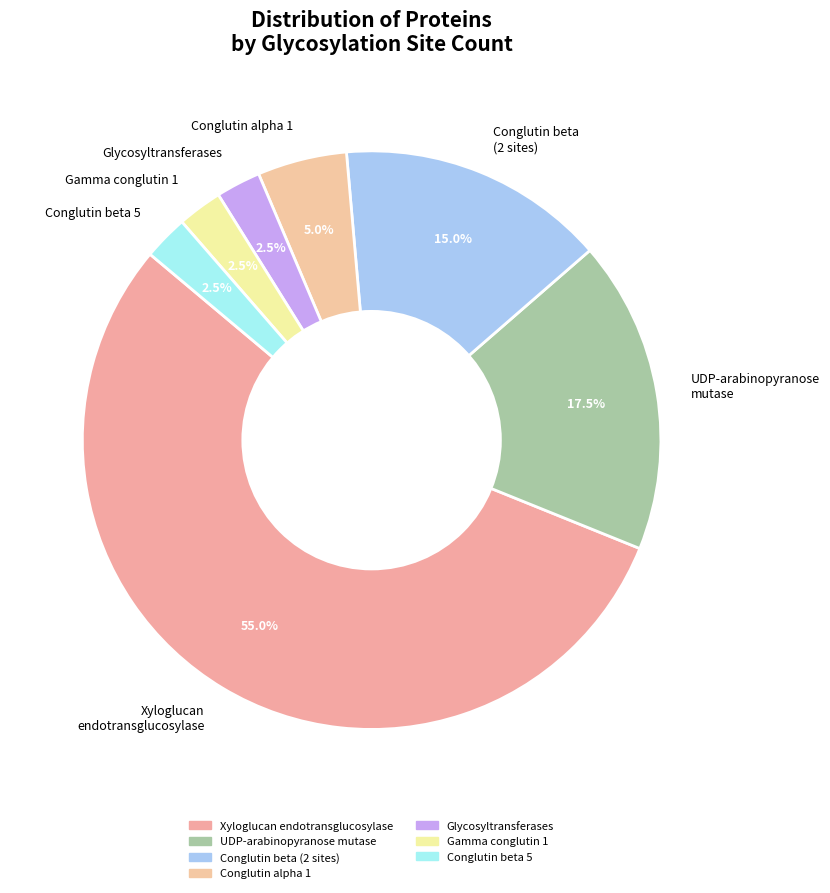

What is the largest slice in the pie chart?

Xyloglucan endotransglucosylase